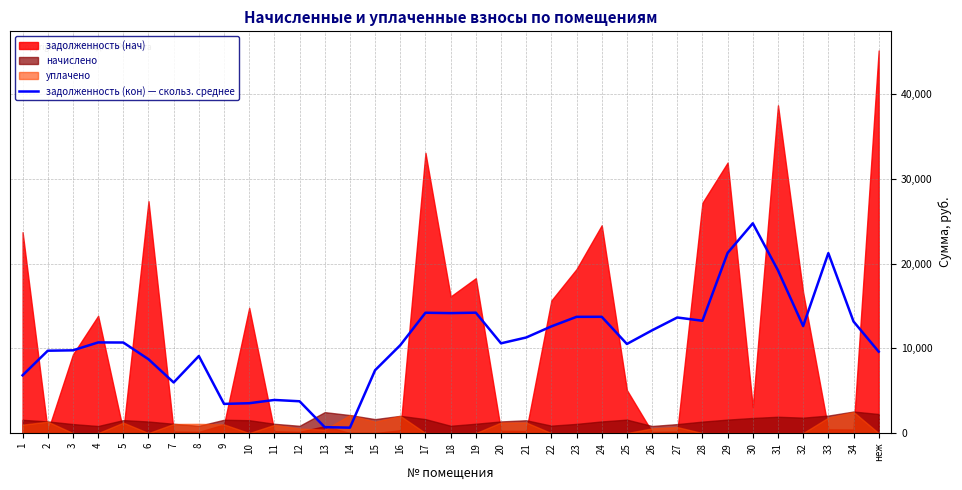

How many interior local valleys (lower than both neighbors) does the data have?

8